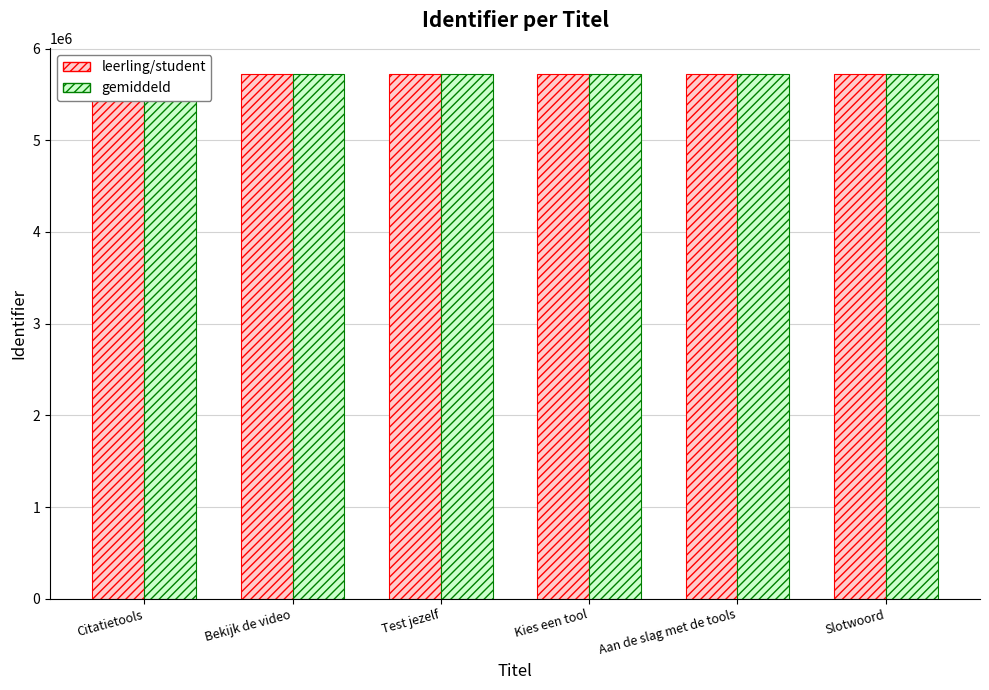

What is the approximate value of gemiddeld at Slotwoord, to the nearest 10?

5721190